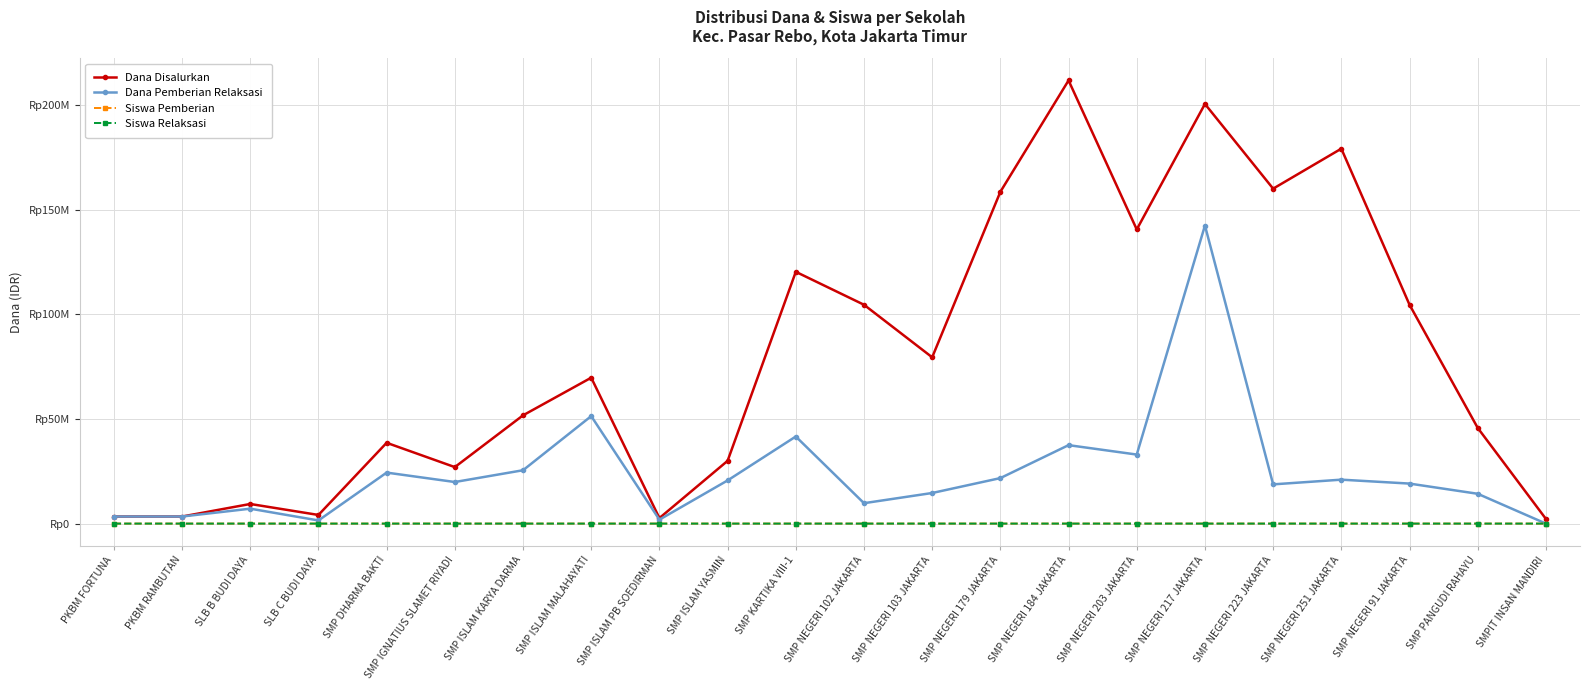

Reading right to left, transcribe all the data shown in this chart.

Dana Disalurkan: 2250000	45750000	104625000	179250000	160125000	200625000	140625000	211875000	158625000	79500000	104625000	120375000	30000000	2625000	69750000	51750000	27000000	38625000	4125000	9375000	3375000	3375000
Dana Pemberian Relaksasi: 0	14250000	19125000	21000000	18750000	142500000	33000000	37500000	21750000	14625000	9750000	41625000	20625000	1875000	51375000	25500000	19875000	24375000	1500000	7125000	3375000	3375000
Siswa Pemberian: 2	12	65	127	112	64	99	129	78	35	57	64	5	0	16	25	7	21	1	1	0	0
Siswa Relaksasi: 0	21	30	38	34	225	61	58	35	23	16	70	34	3	86	42	31	42	2	11	9	9